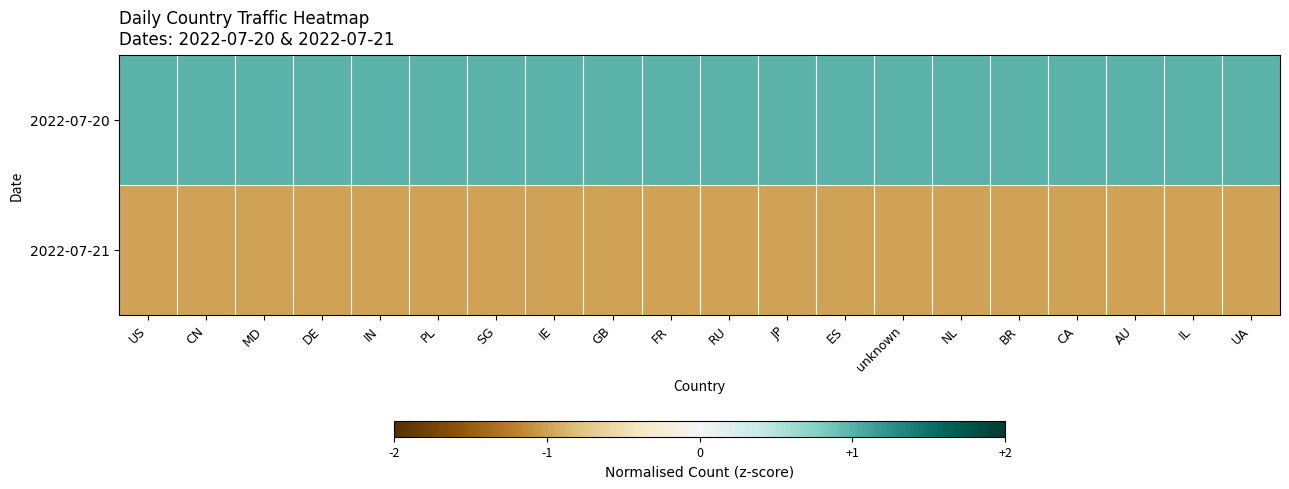

At how many categories does at least one series exceed 0?

20